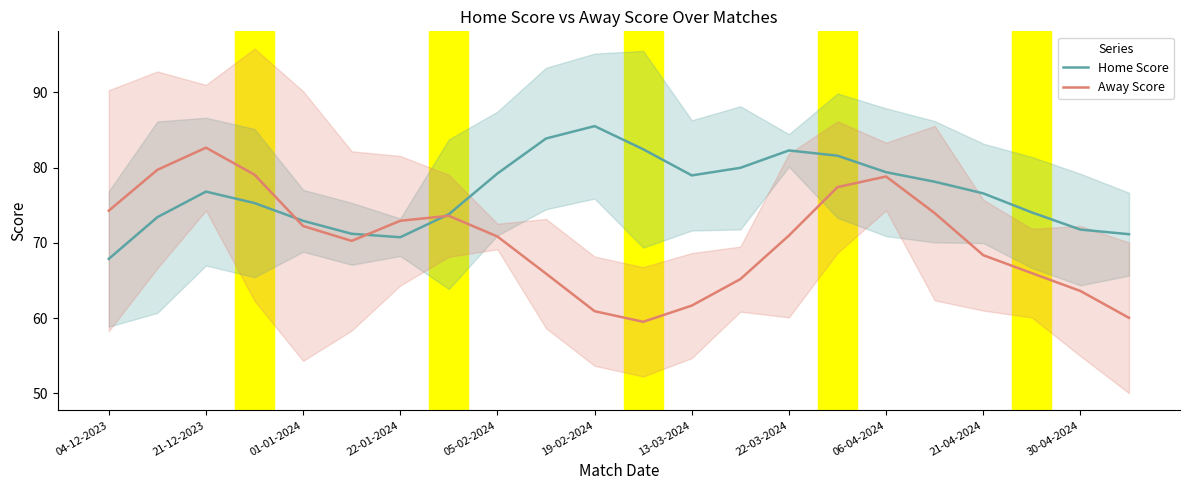

Where does the Home Score series first go above 76?

21-12-2023